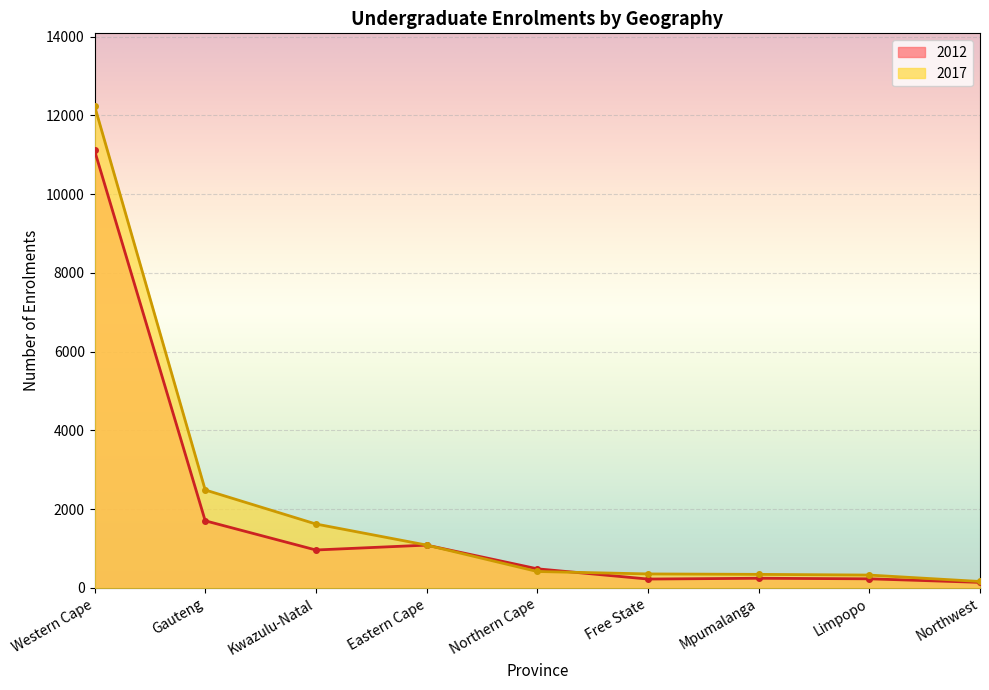

How many intersections are there between 2012 and 2017?

2